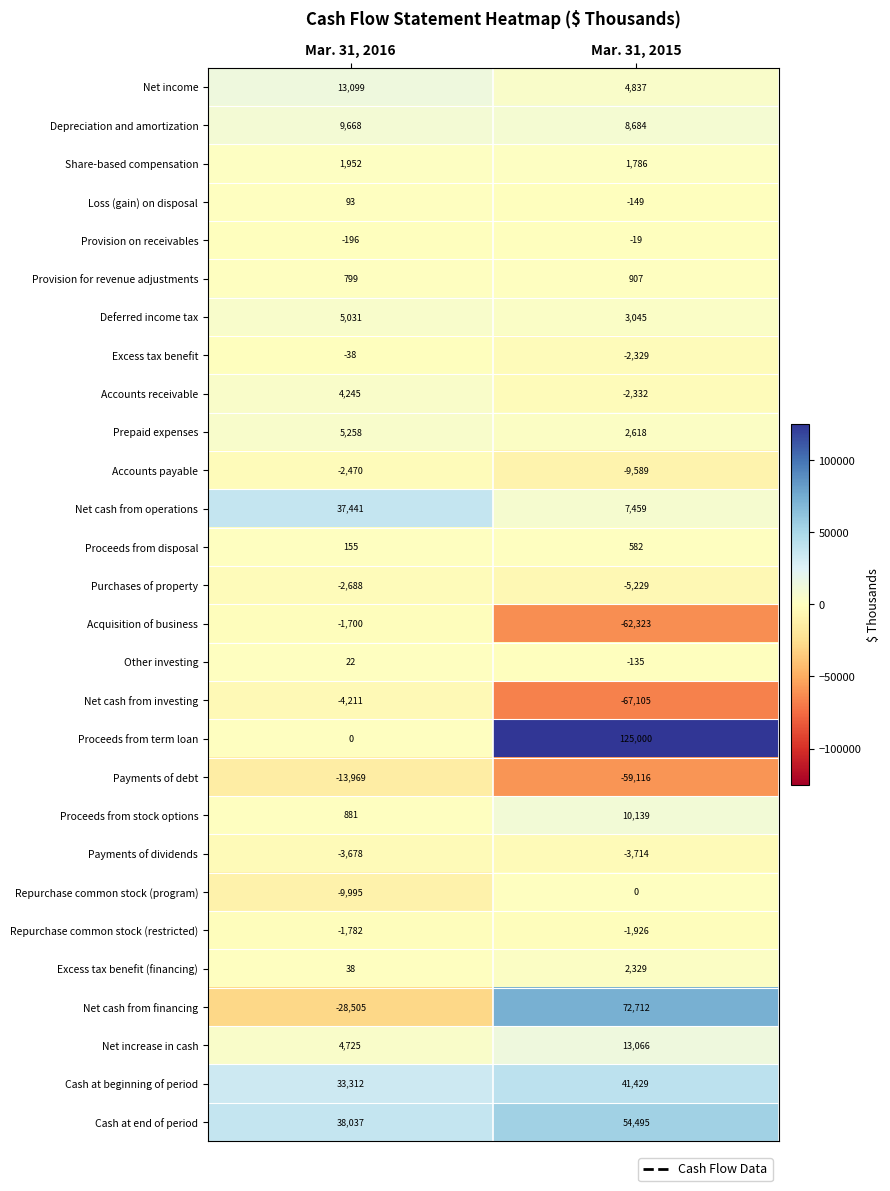

The value of Loss (gain) on disposal at Mar. 31, 2016 is 156. True or false?

False